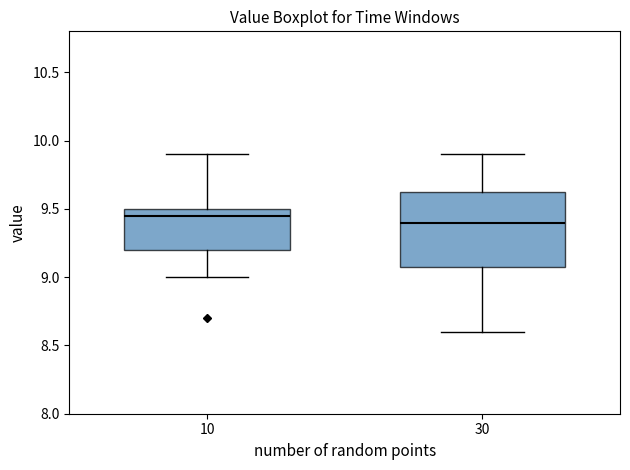

Where is the upper edge of the box at x = 30 on the y-axis? The values are not printed on the chart, so give them approximately, as read against the axis.

9.65